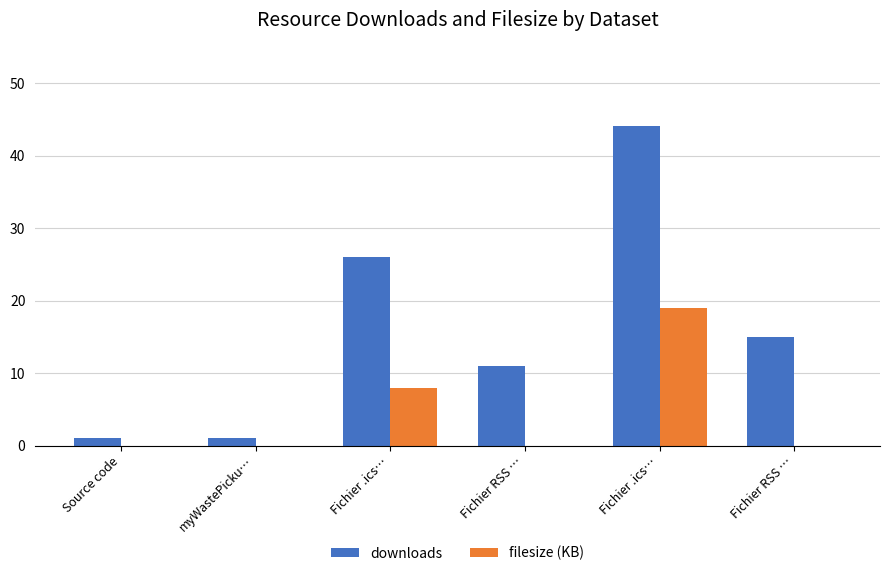

Rank the series at Fichier RSS … from lowest to highest value.

filesize (KB), downloads